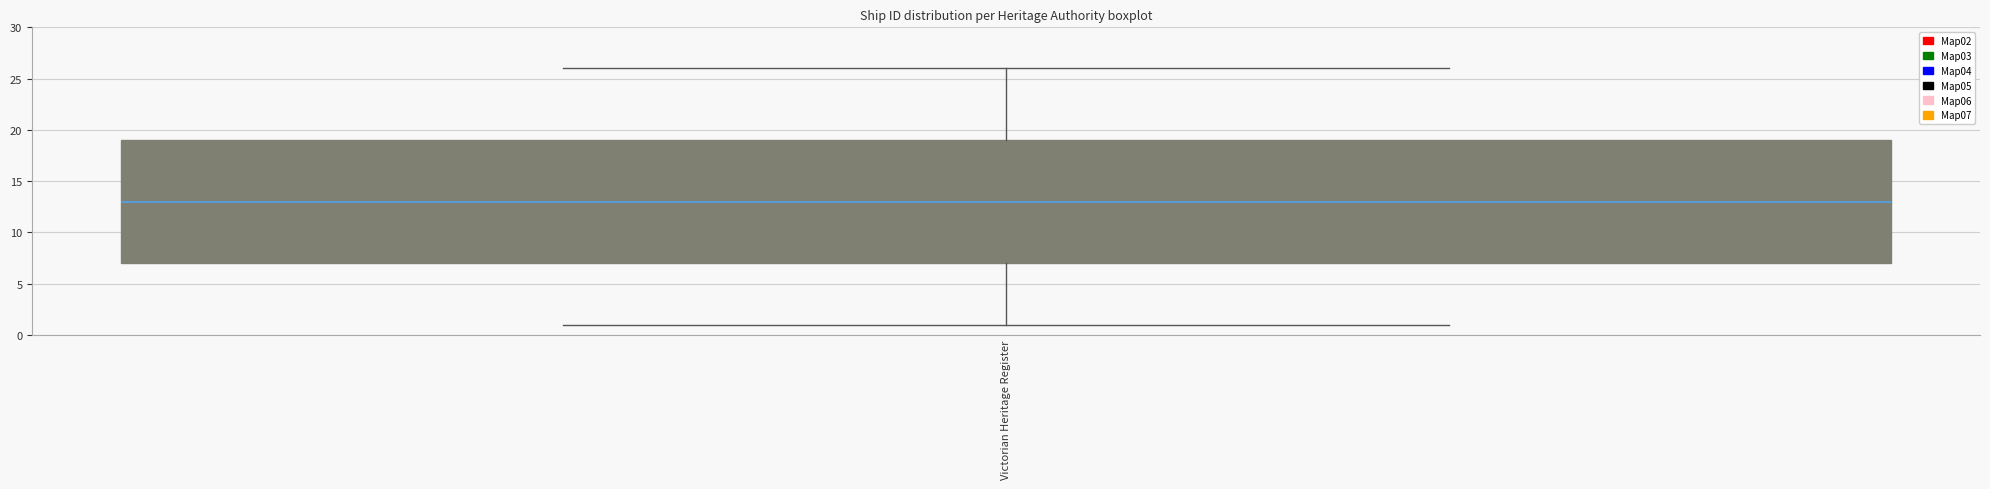

Read this box plot against the y-axis: the position of the median line, the range covered by the box, and the ends of both whiskers. The values are not printed on the chart, so give them approximately, as read against the axis.

median 13, box 7 to 19, whiskers 1 to 26